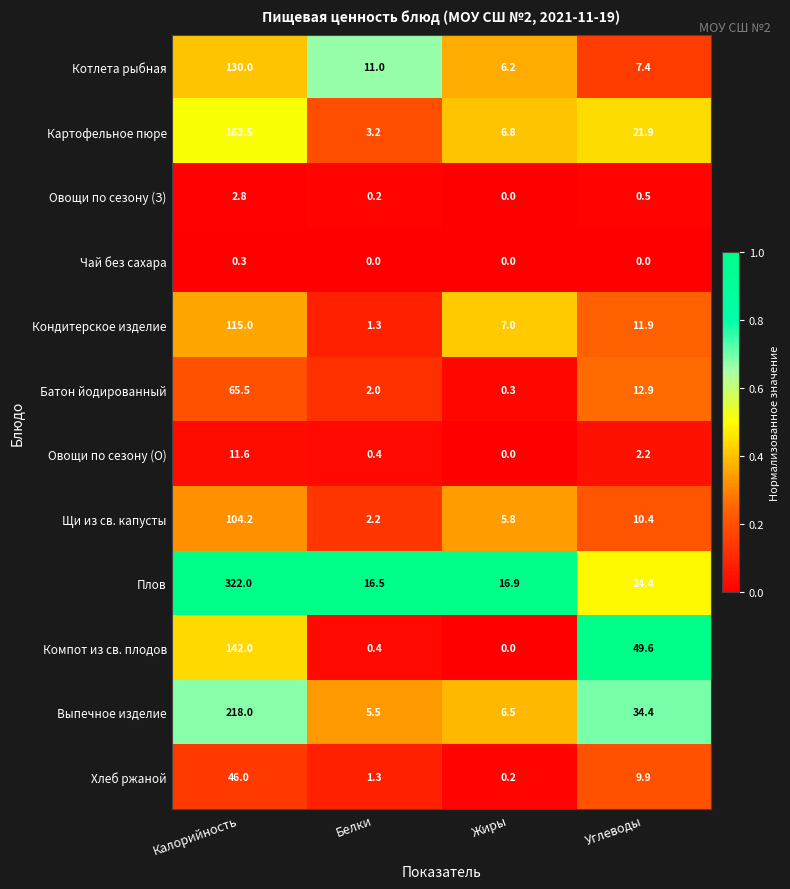

What is the total value across all series at Калорийность?

1320.9